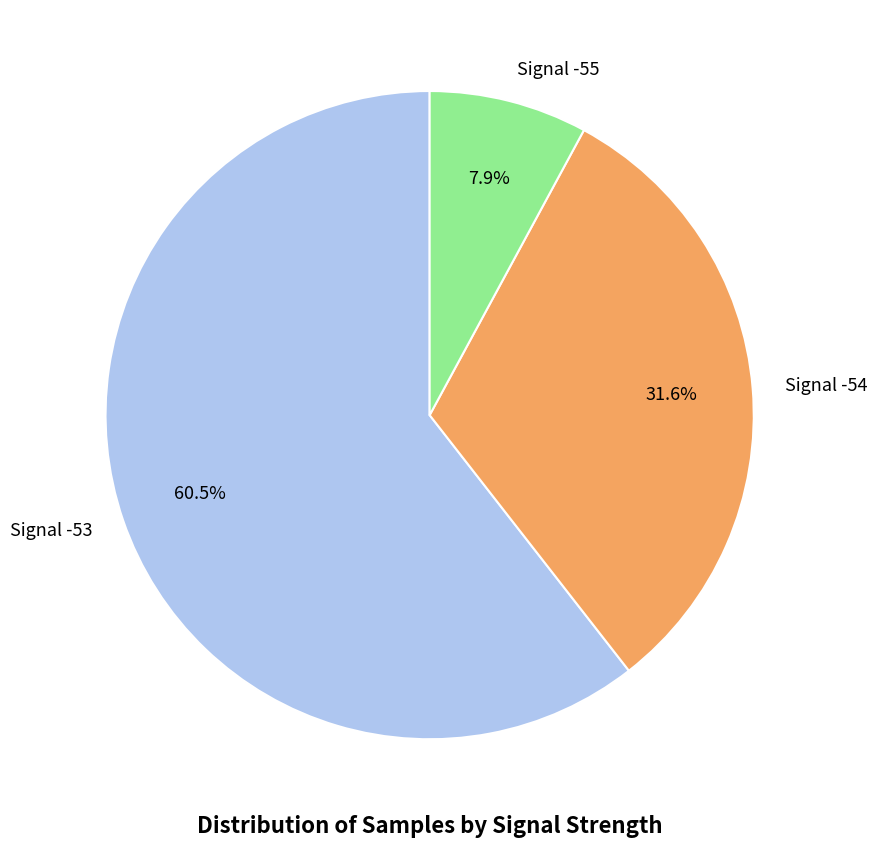

Between Signal -54 and Signal -53, which is larger?

Signal -53